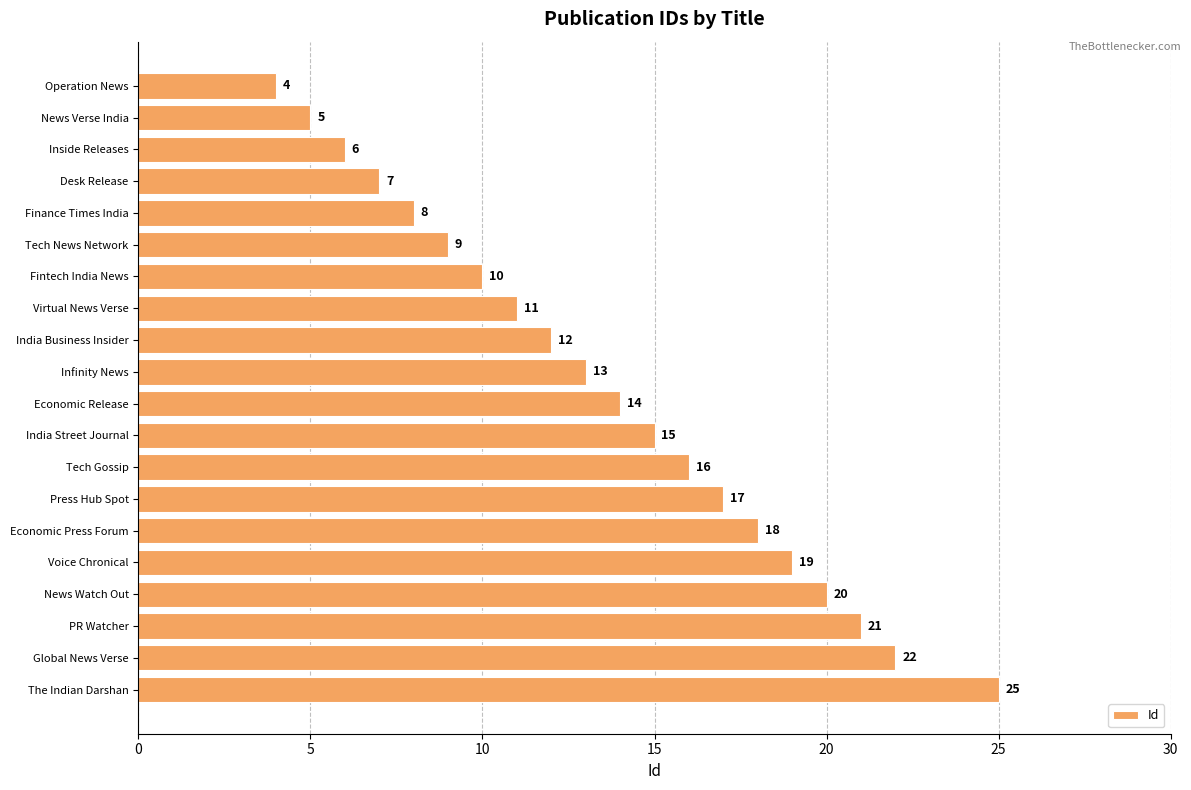

At which label is the value closest to 14?

Economic Release